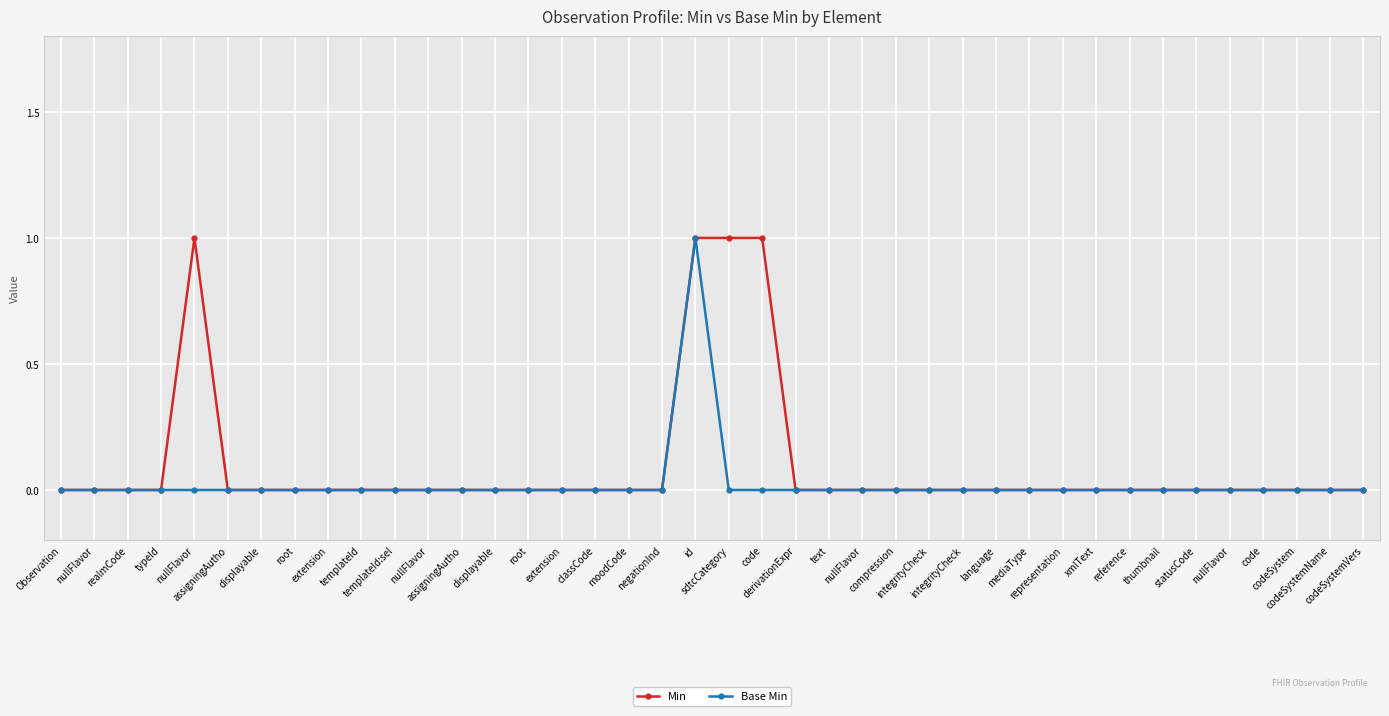

True or false: Min has more than 2 interior local peaks.

False